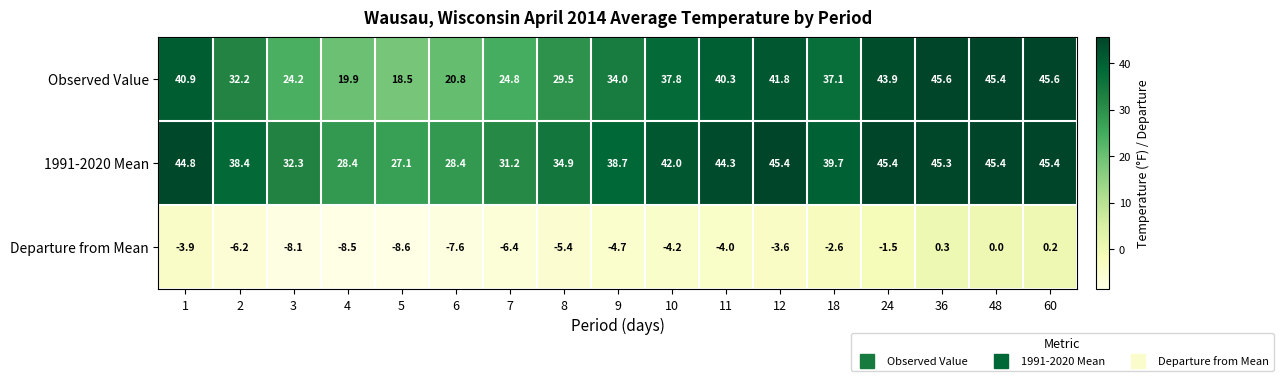

What is the difference between the highest and lowest values at 4?

36.9